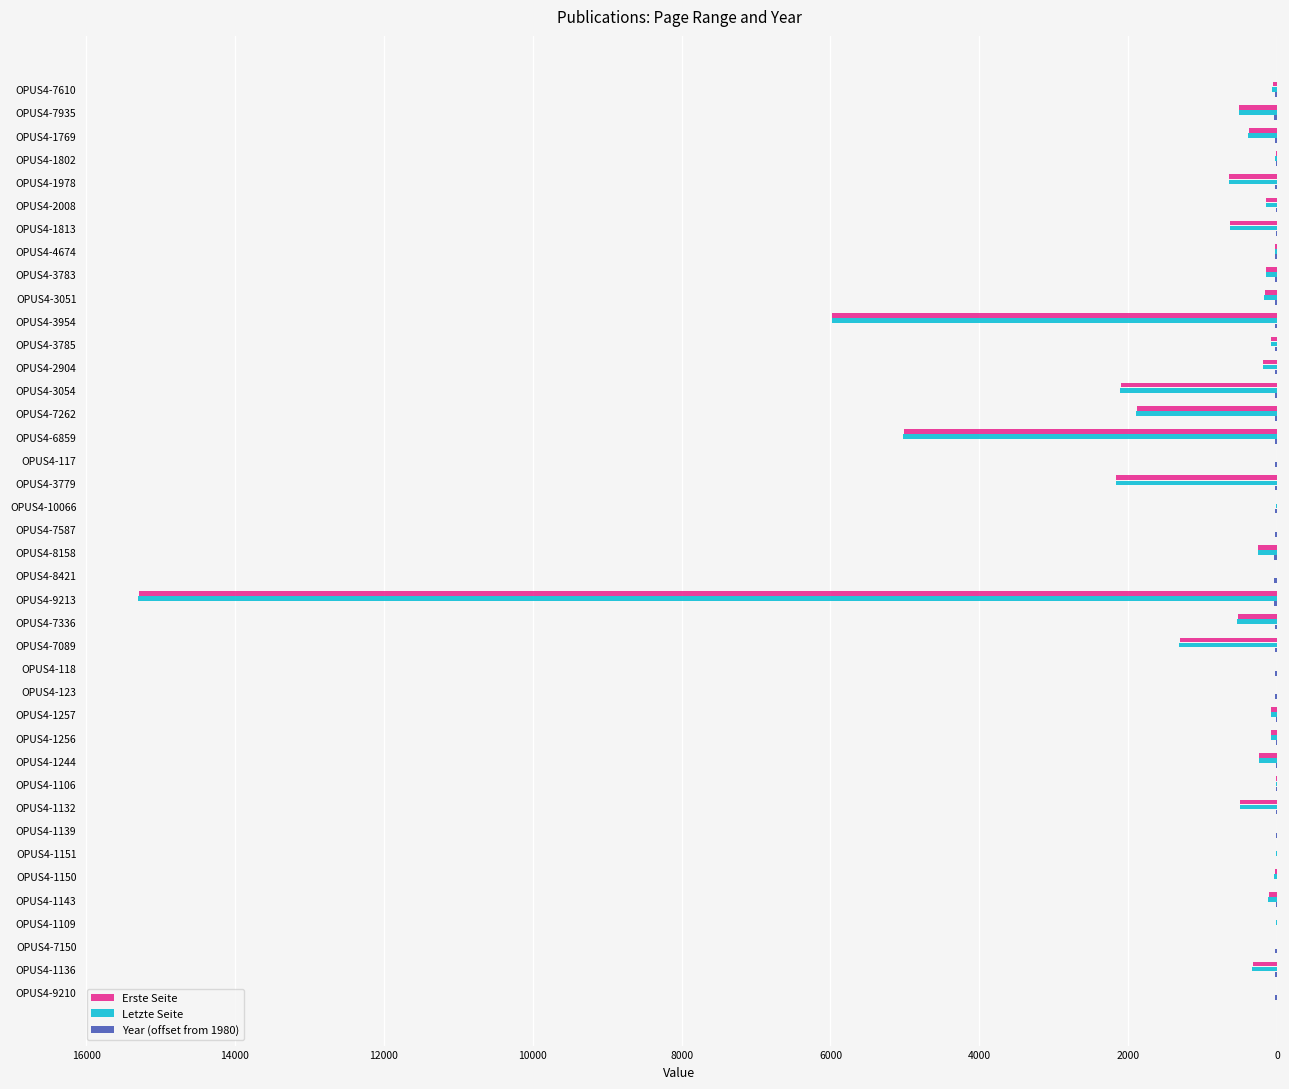

At which category is the sum across all series the highest?

OPUS4-9213